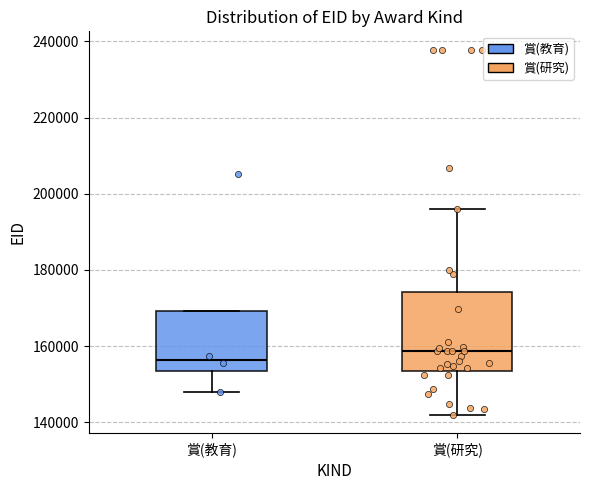

Reading left to right, read every box against the y-axis: the position of its median line, the range the box covers, and the ends of its whiskers. The values are not printed on the chart, so give them approximately, as read against the axis.

賞(教育): median 156000, box 154000 to 170000, whiskers 148000 to 170000
賞(研究): median 158000, box 154000 to 174000, whiskers 142000 to 196000